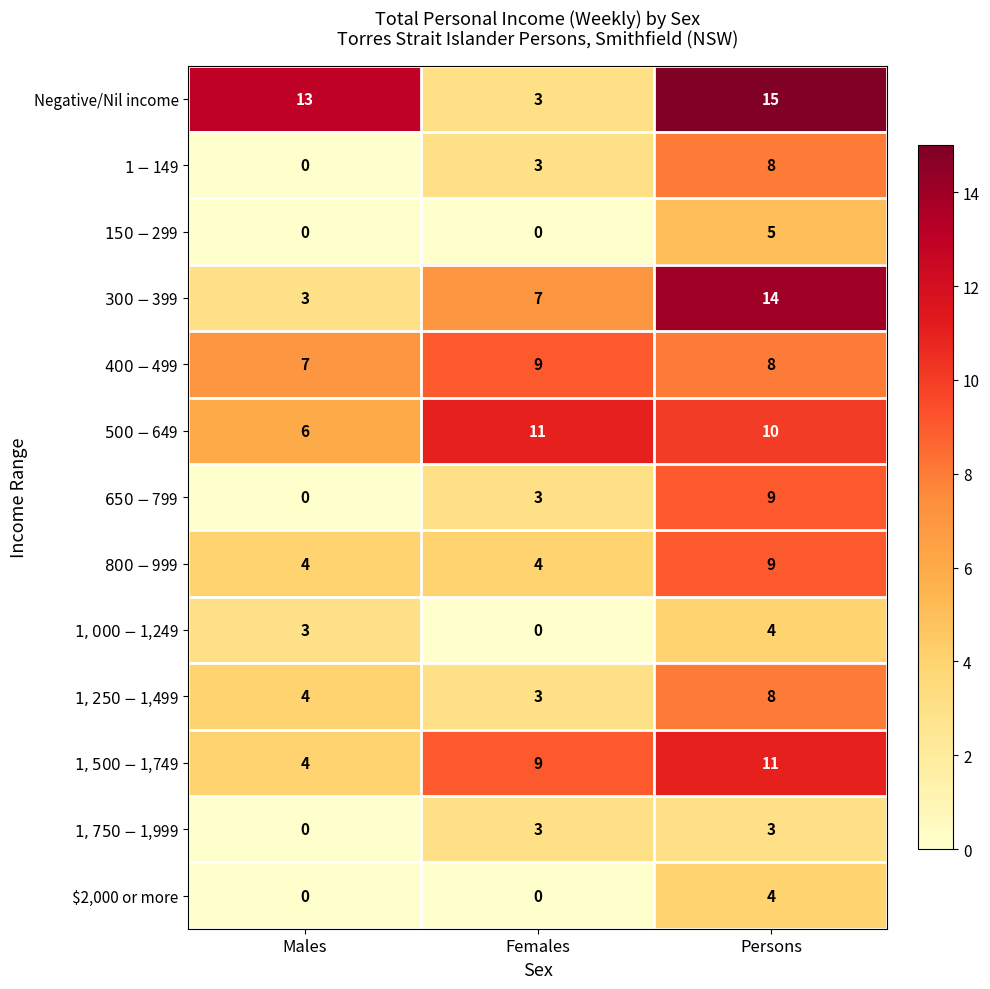

What is the greatest value displayed?

15